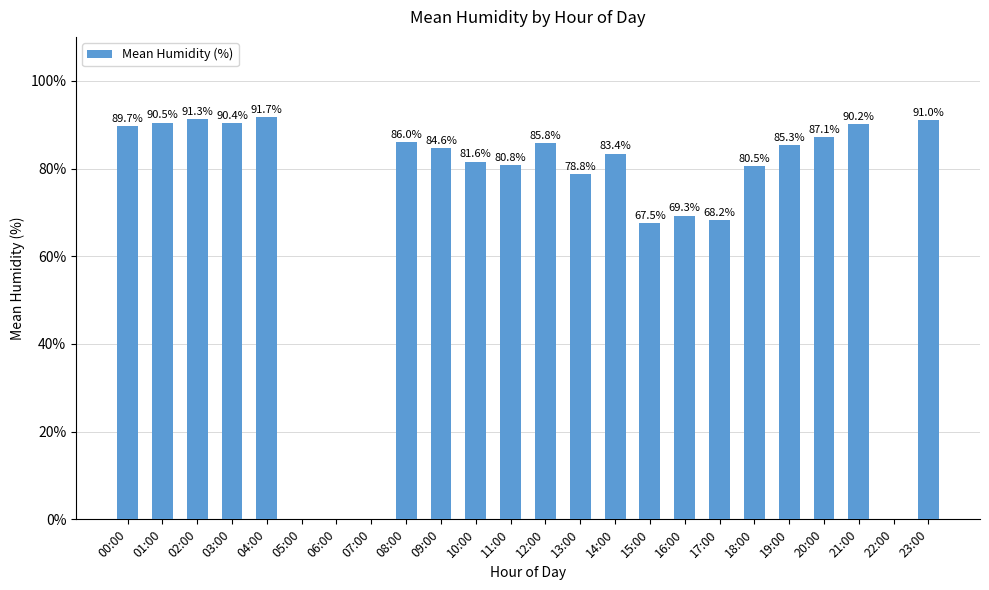

The chart shows a value of 68.2 at 17:00. True or false?

True